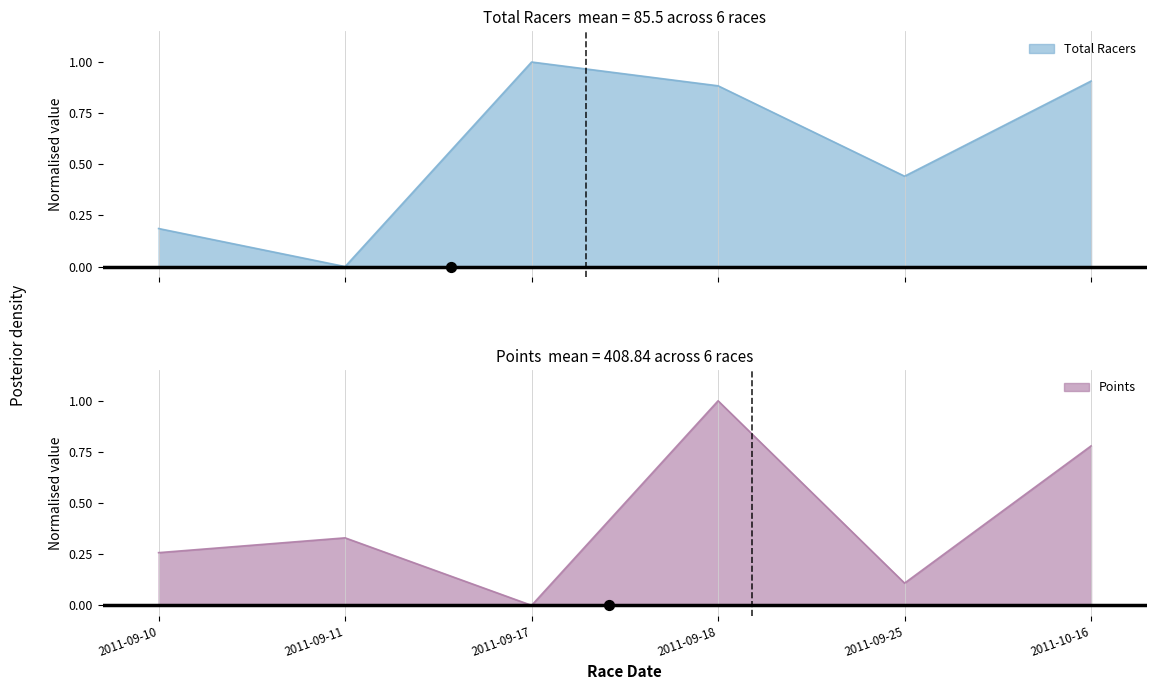

What is the total value across all series at 2011-09-10?

0.4